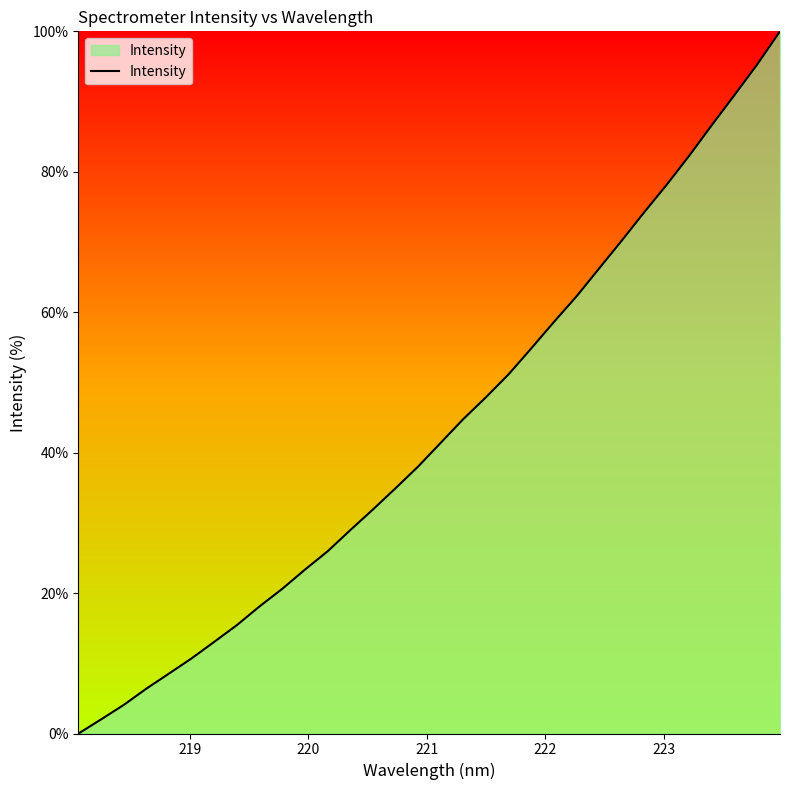

How many distinct data groups are displayed?

1